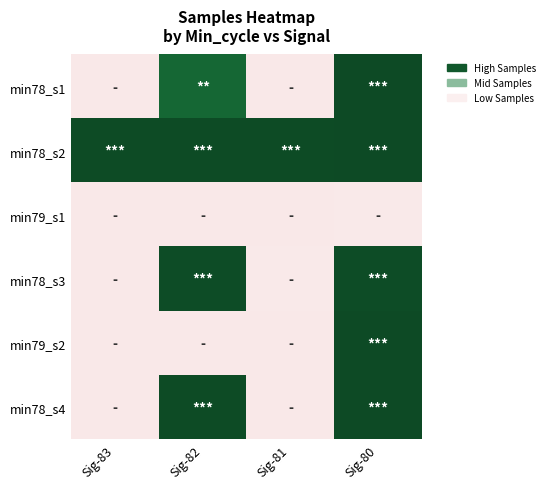

Reading left to right, list all the values displayed in this chart.

min78_s1: Sig-83=0.0	Sig-82=0.8	Sig-81=0.0	Sig-80=1.0
min78_s2: Sig-83=1.0	Sig-82=1.0	Sig-81=1.0	Sig-80=1.0
min79_s1: Sig-83=0.0	Sig-82=0.0	Sig-81=0.0	Sig-80=0.0
min78_s3: Sig-83=0.0	Sig-82=1.0	Sig-81=0.0	Sig-80=1.0
min79_s2: Sig-83=0.0	Sig-82=0.0	Sig-81=0.0	Sig-80=1.0
min78_s4: Sig-83=0.0	Sig-82=1.0	Sig-81=0.0	Sig-80=1.0